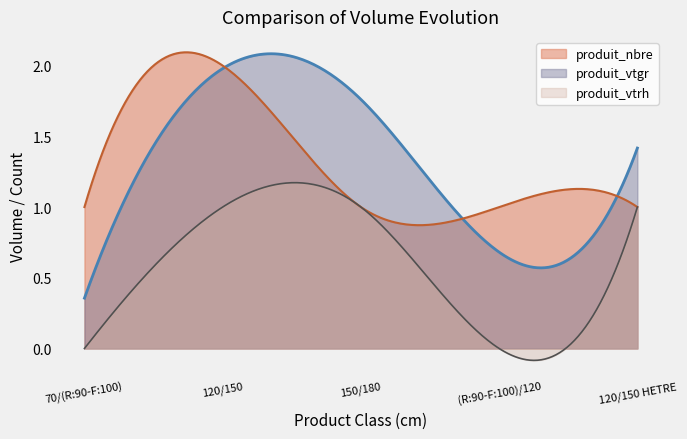

List the labels in order of produit_nbre value, smallest first.

70/(R:90-F:100), 150/180, (R:90-F:100)/120, 120/150 HETRE, 120/150